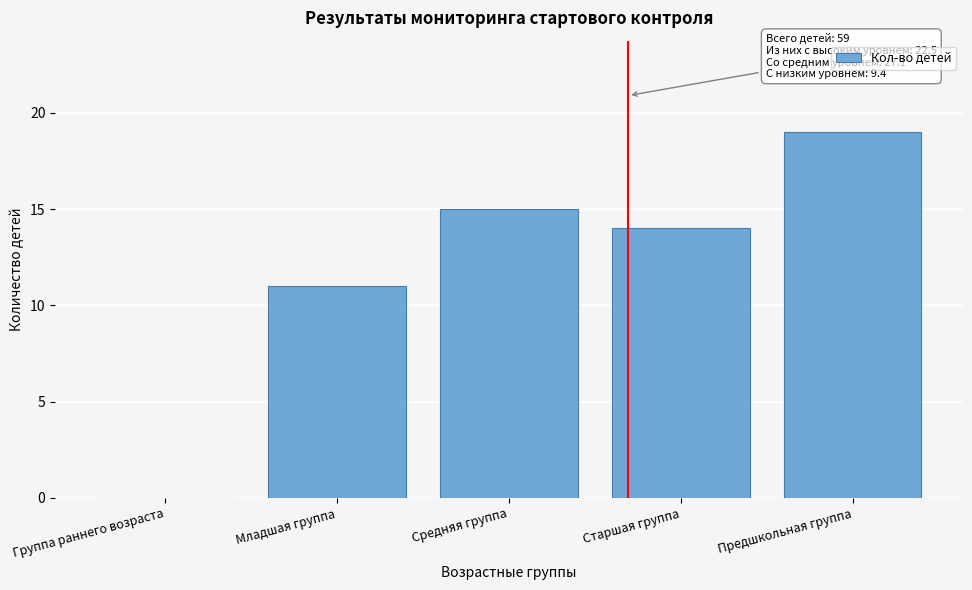

Reading left to right, list all the values displayed in this chart.

Группа раннего возраста=0	Младшая группа=11	Средняя группа=15	Старшая группа=14	Предшкольная группа=19